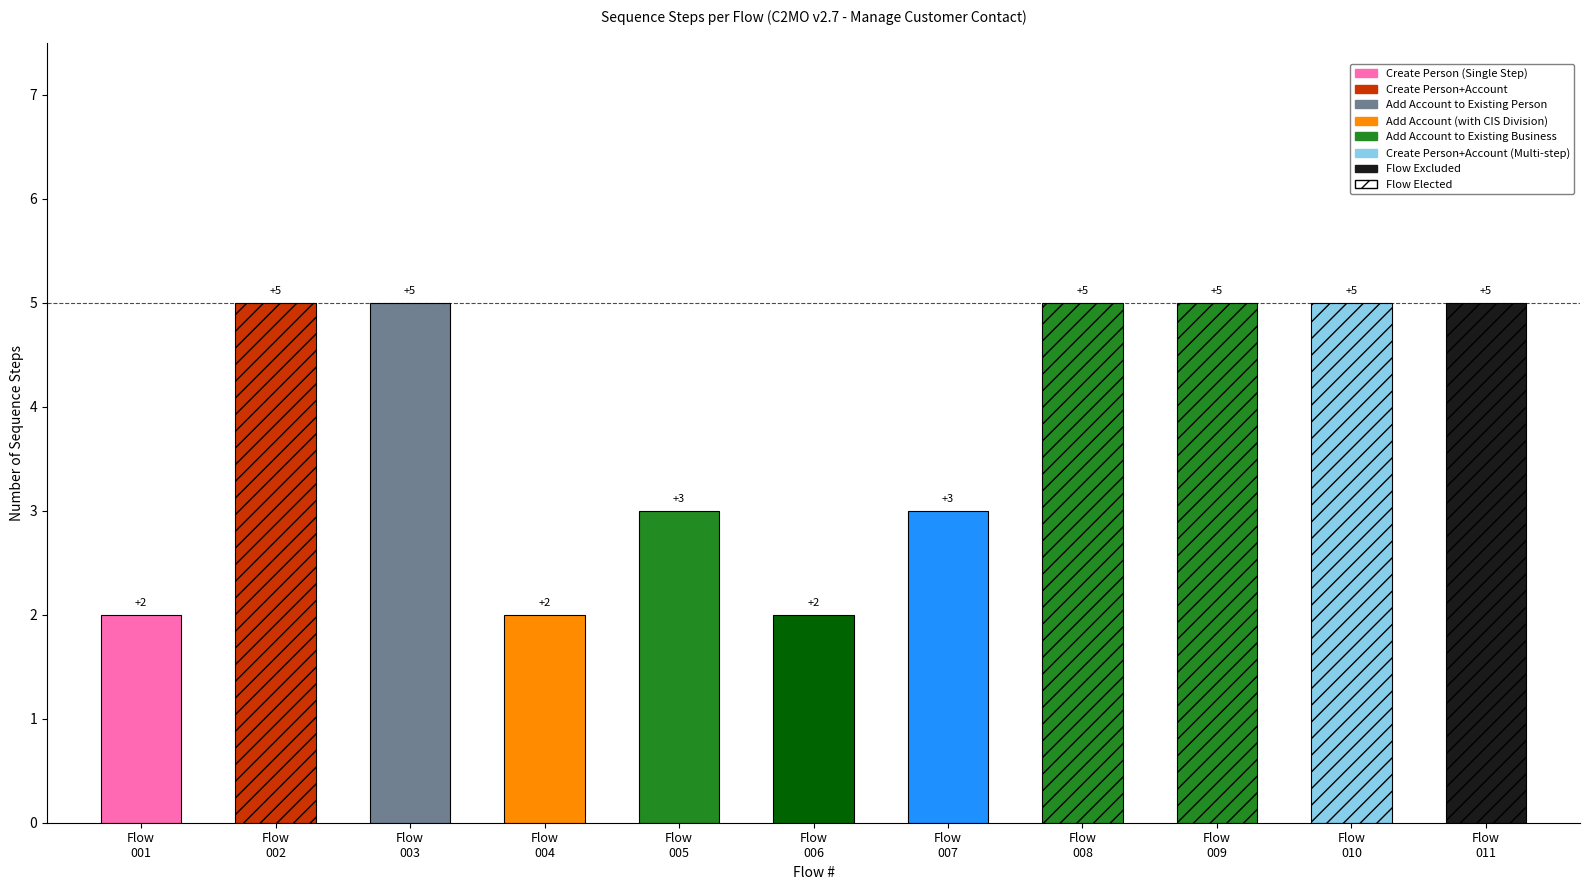

What value does the data have at Flow
007?

3